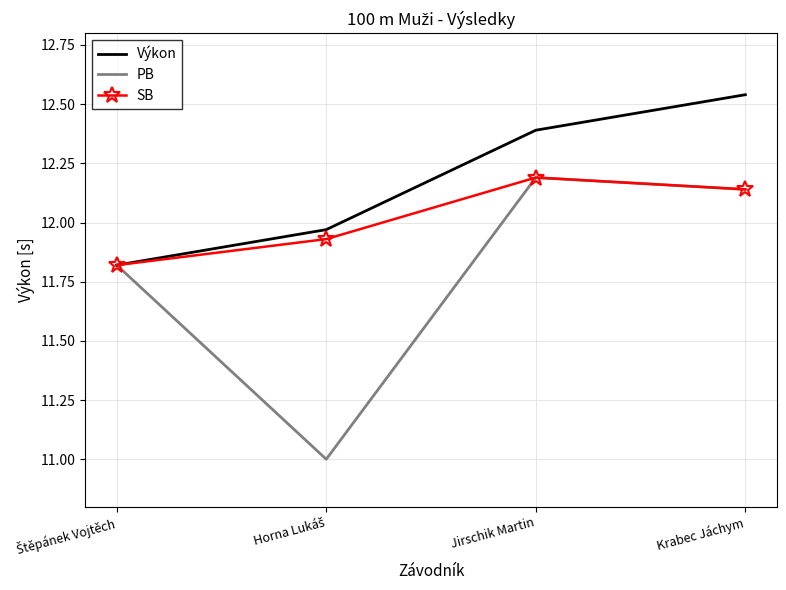

At which category does the chart reach its peak across all series?

Krabec Jáchym